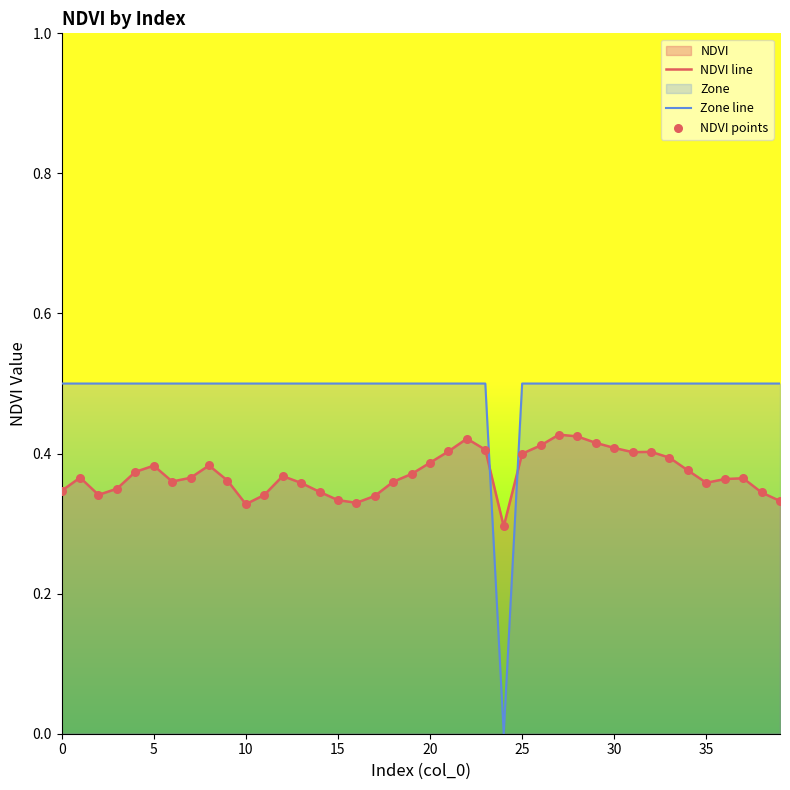

Which series reaches the maximum Y coordinate?

Zone line